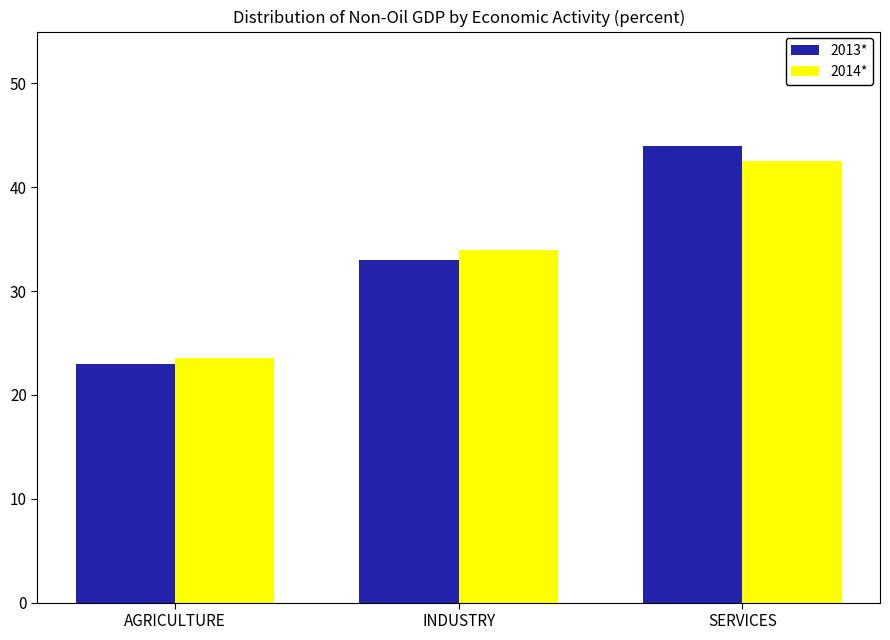

What is the difference between the maximum and minimum values in the 2013* series?

21.0